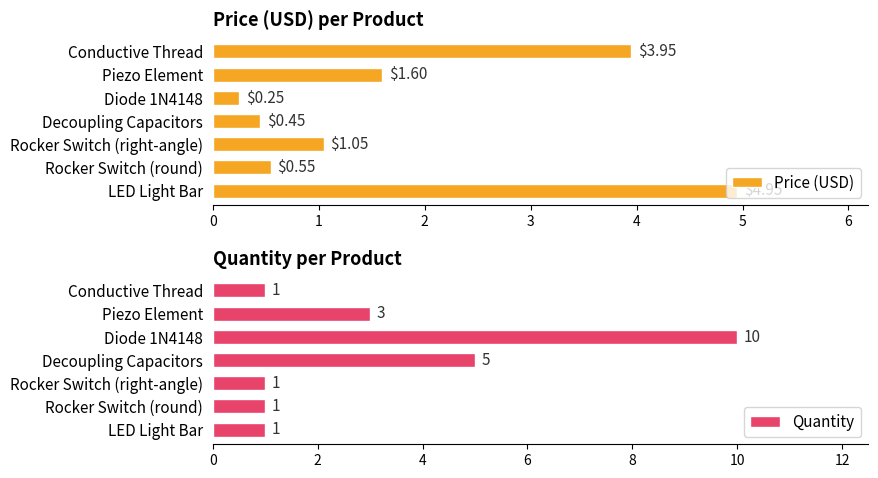

Where is Price (USD) nearest to the value 2?

Piezo Element